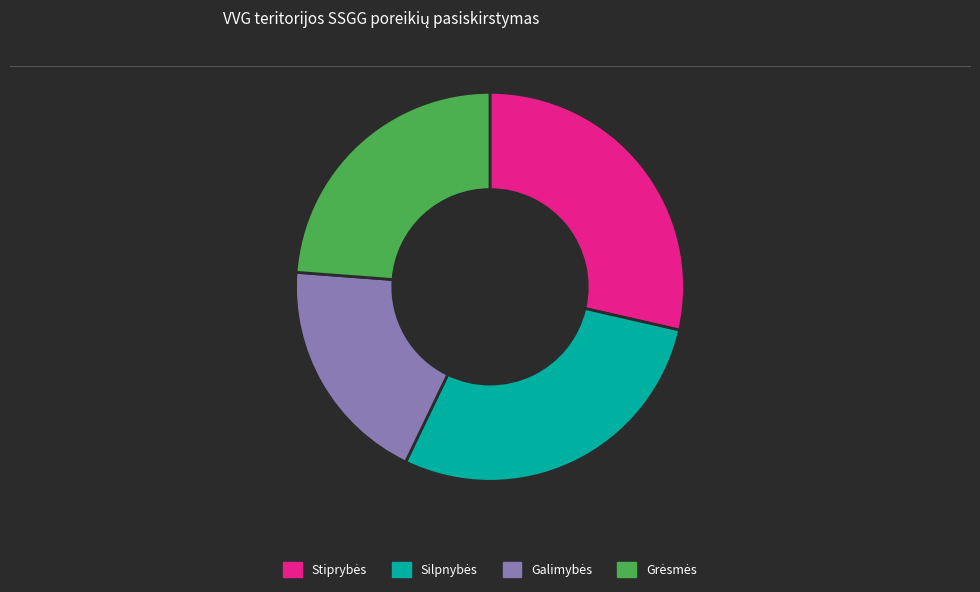

Is there a majority slice in this chart?

No